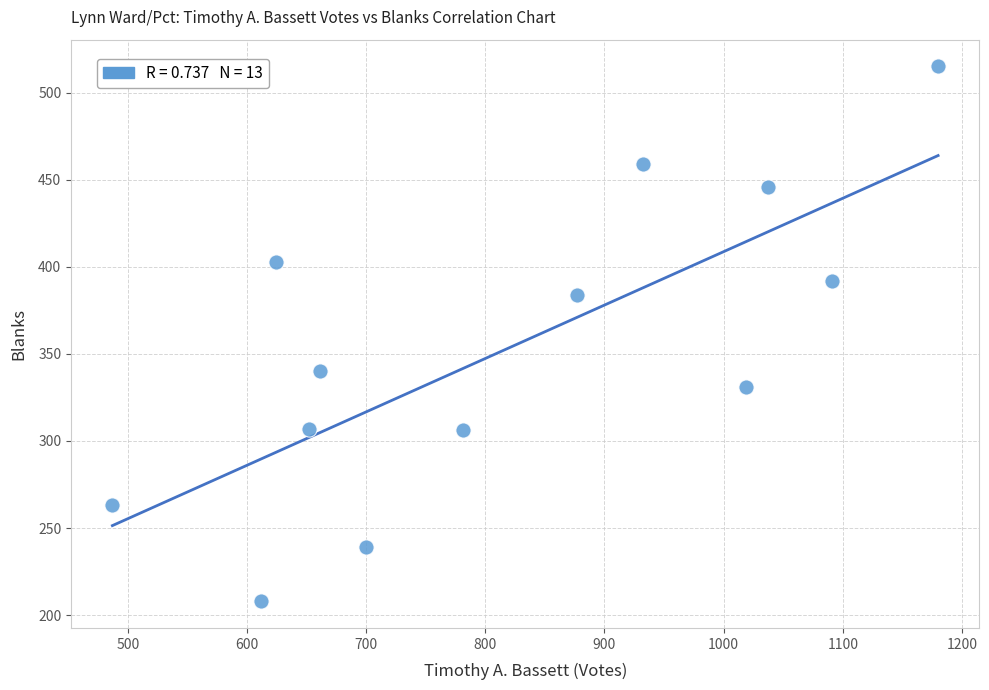

What is the range of Y values (max minus min)?

307